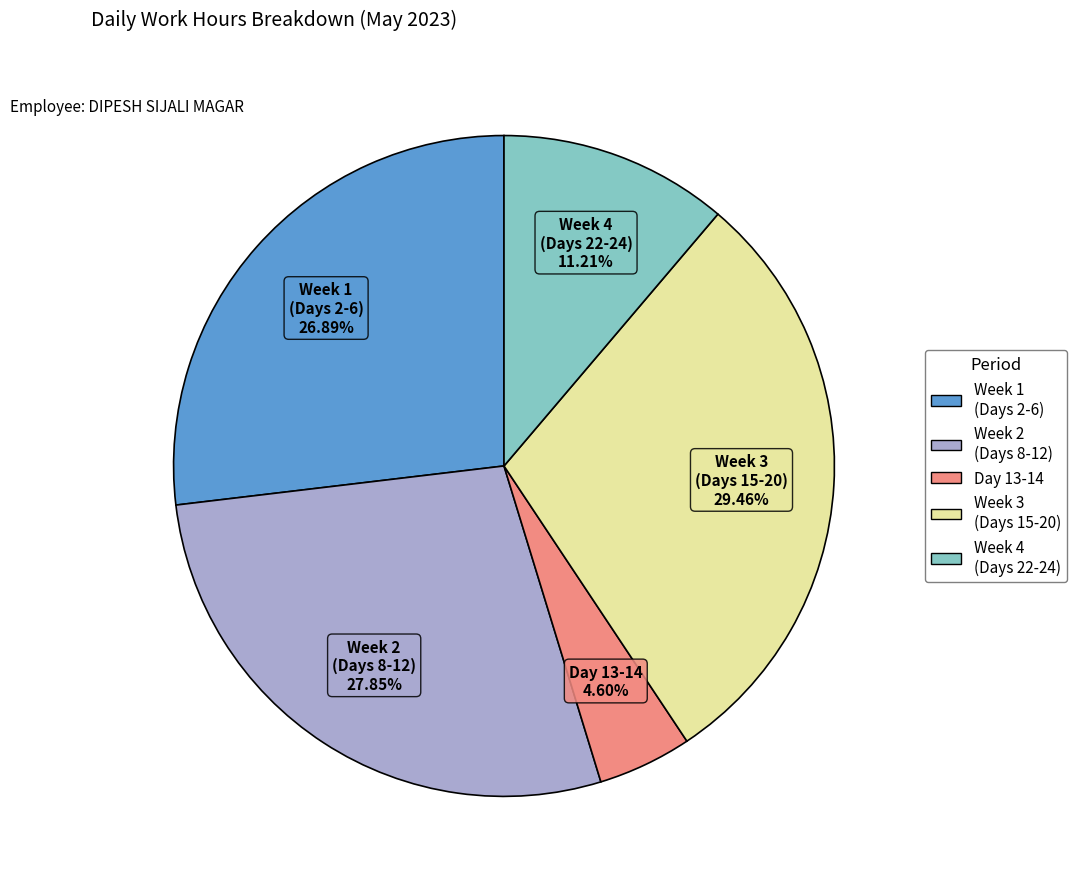

Is there a majority slice in this chart?

No